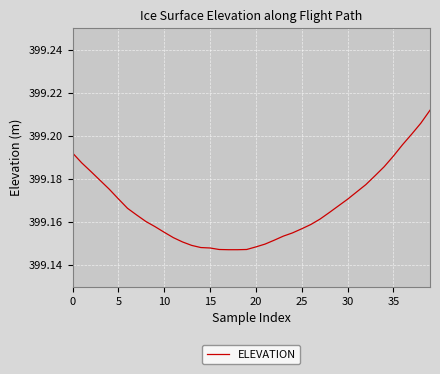

How many lines are shown in the chart?

1